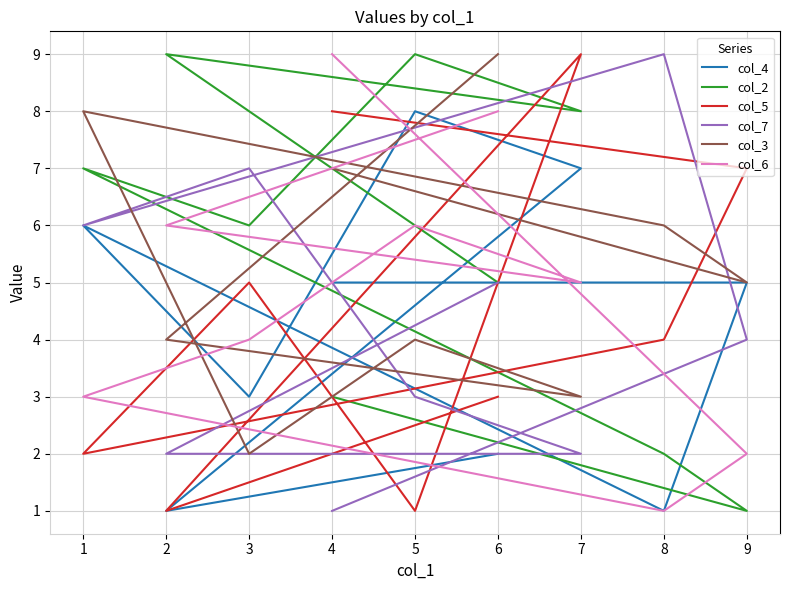

Does the chart display data point markers on the line(s)?

No